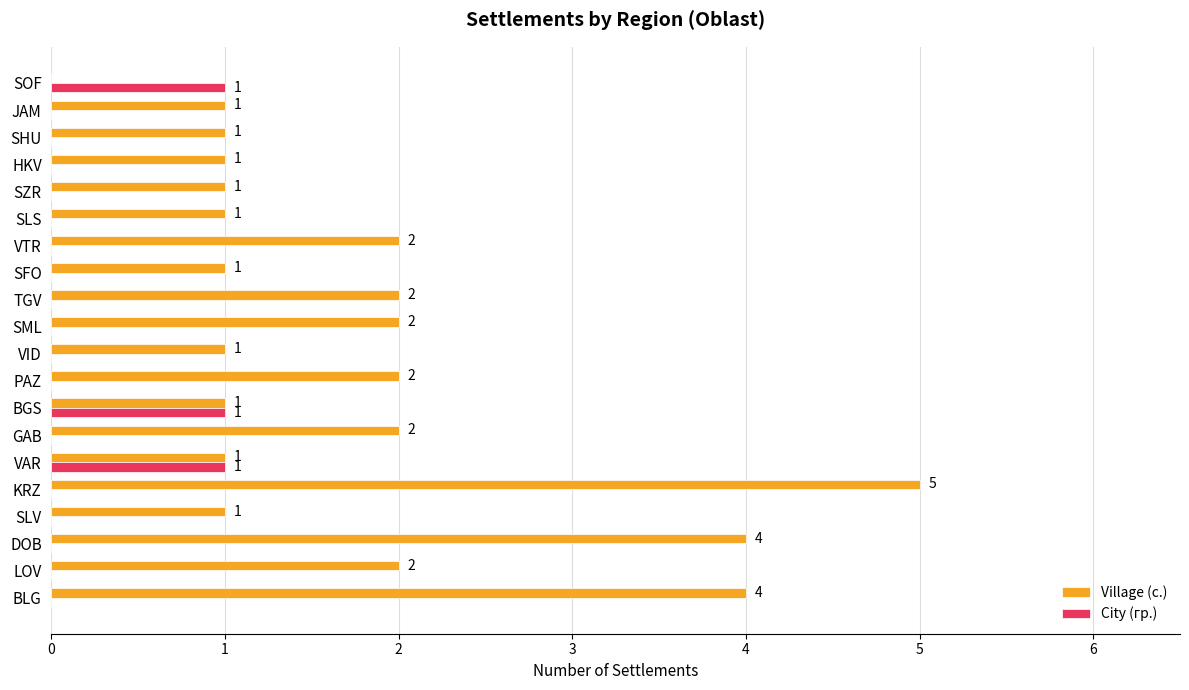

What is the sum of the Village (с.) values at LOV and GAB?

4